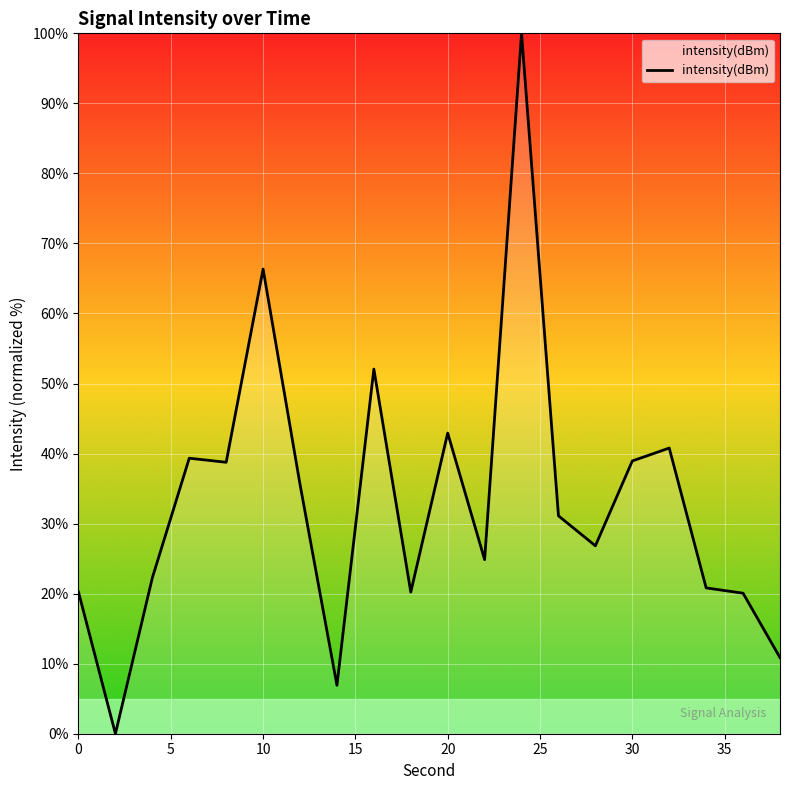

What is the maximum value shown in the chart?

100.0